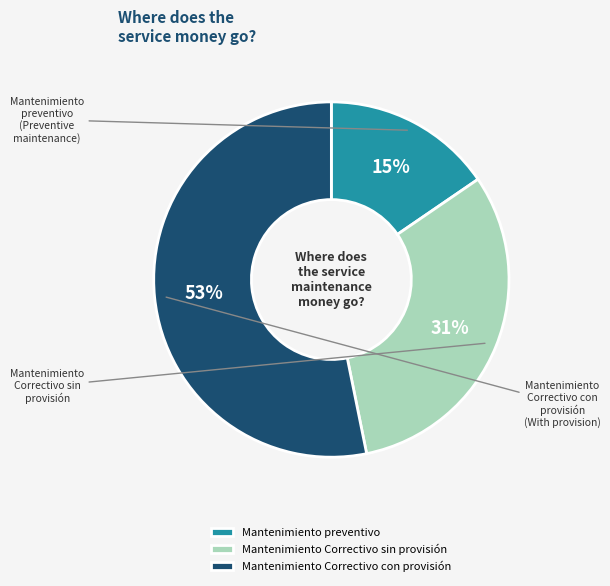

Rank the categories by value from highest to lowest.

Mantenimiento Correctivo con provisión, Mantenimiento Correctivo sin provisión, Mantenimiento preventivo